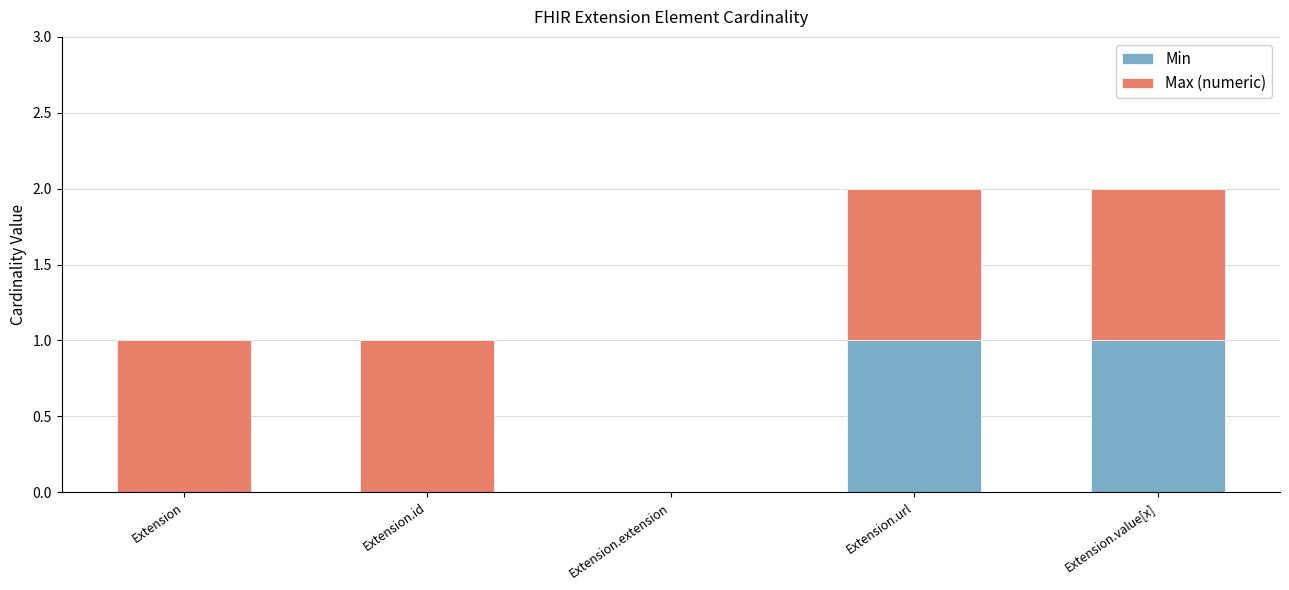

Reading left to right, transcribe the values for Min.

Extension=0	Extension.id=0	Extension.extension=0	Extension.url=1	Extension.value[x]=1